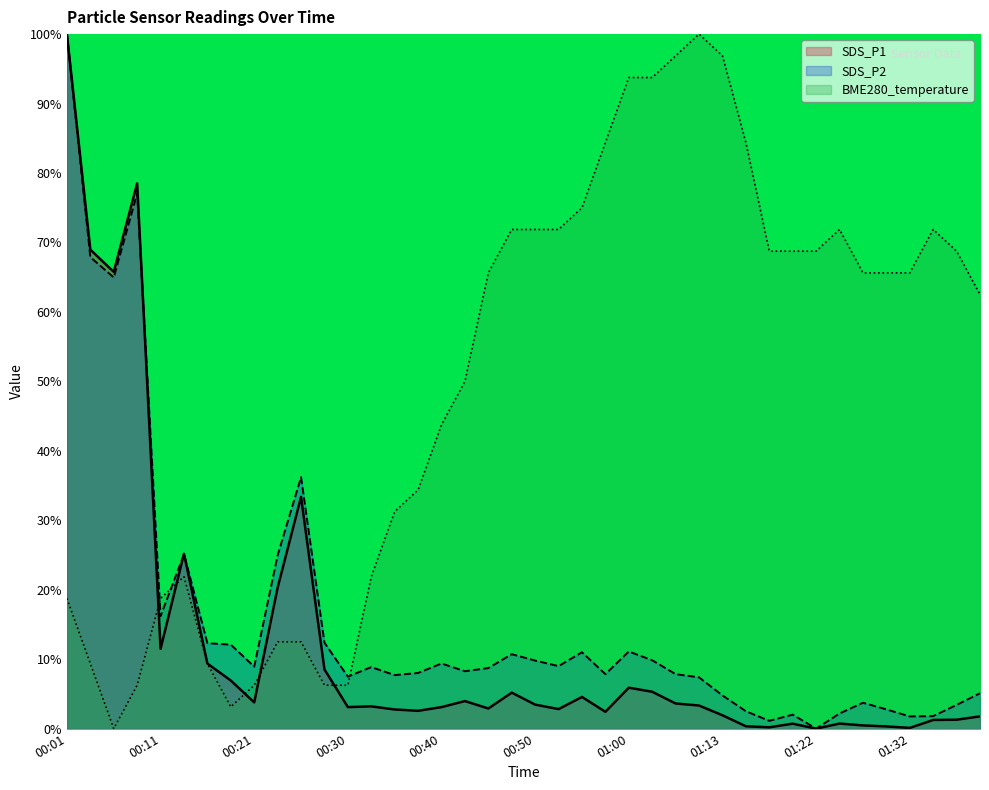

The value of SDS_P2 at 00:50 is 0.1. True or false?

False